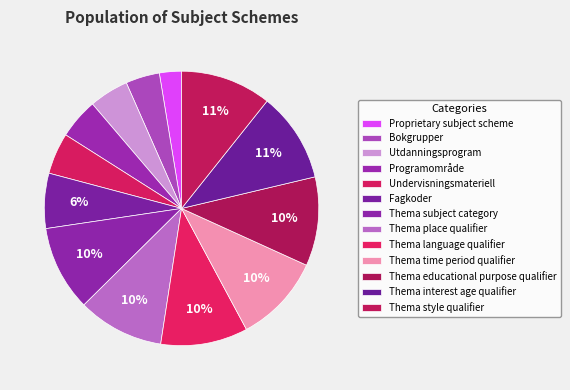

Does any single category account for the majority?

No